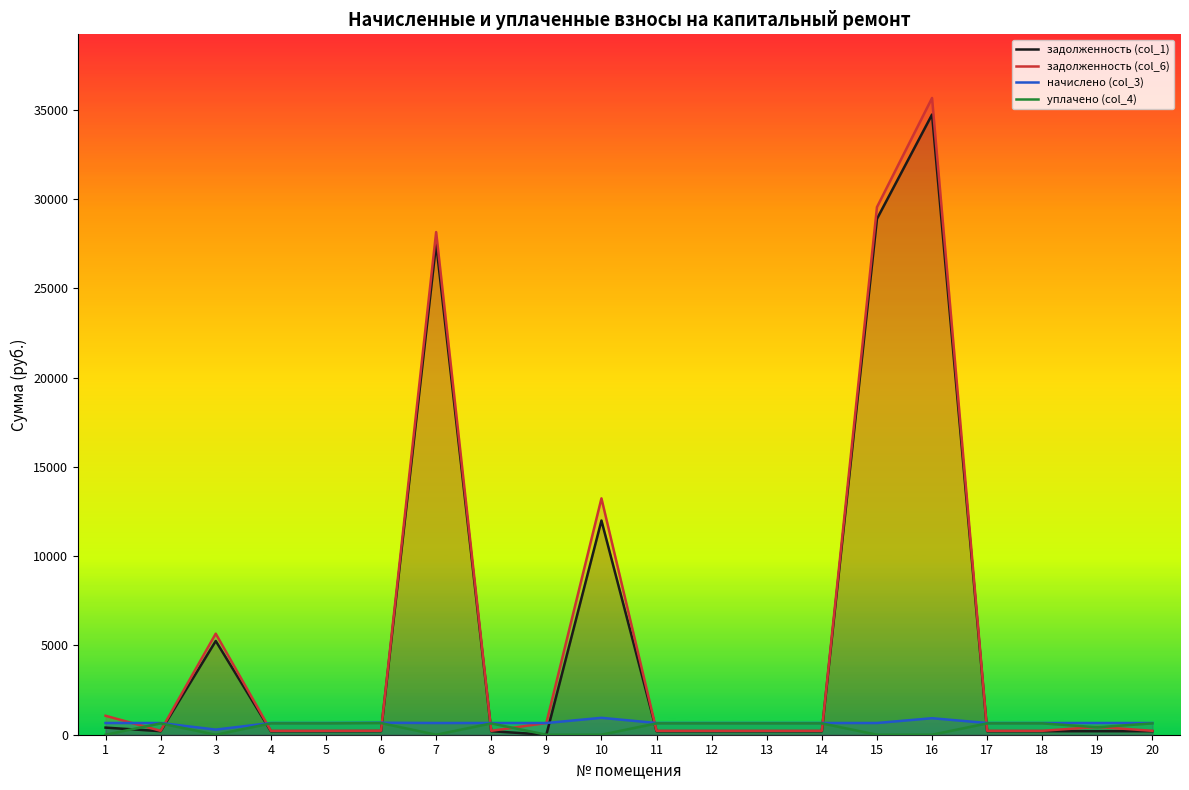

The задолженность (col_1) series shows 198.5 at 20. True or false?

True